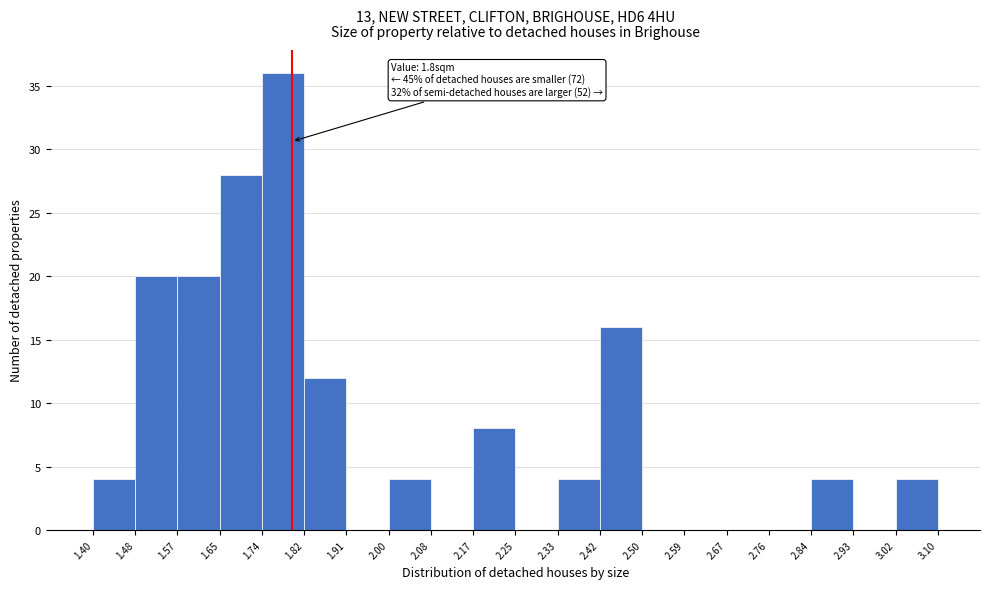

Which range on the x-axis has the tallest bar?

1.74 to 1.82